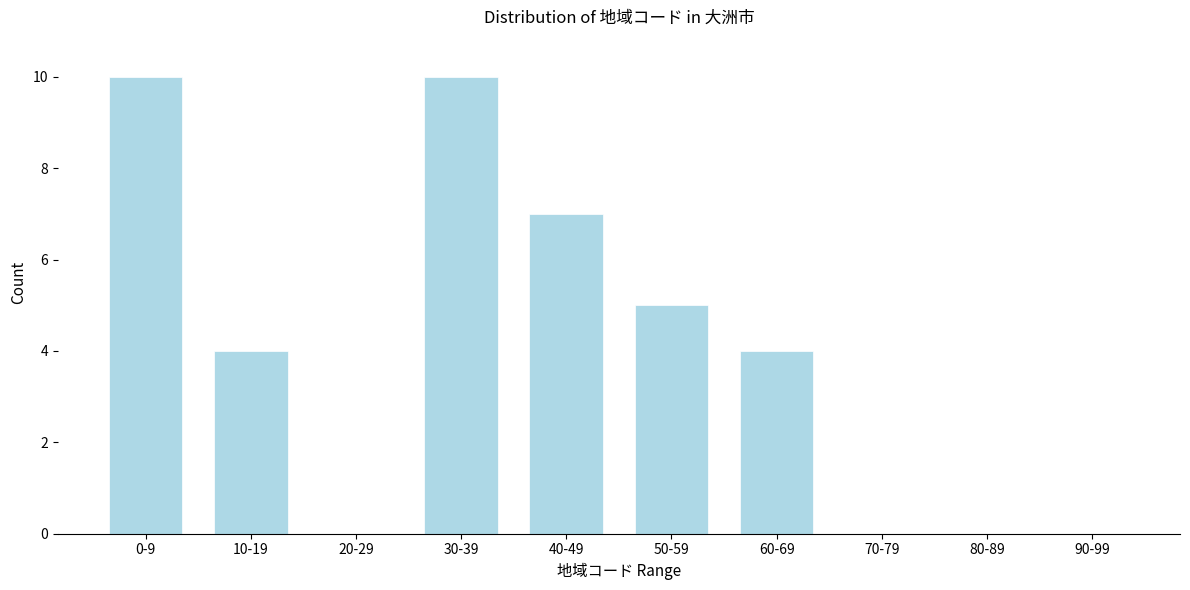

True or false: the data shows 0 at 20-29.

True